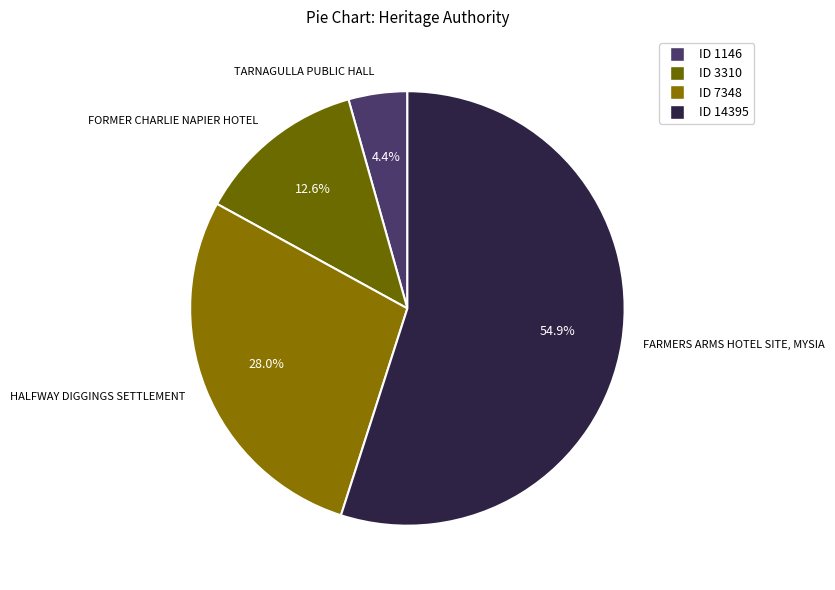

What percentage is the FORMER CHARLIE NAPIER HOTEL slice, to the nearest percent?

13%